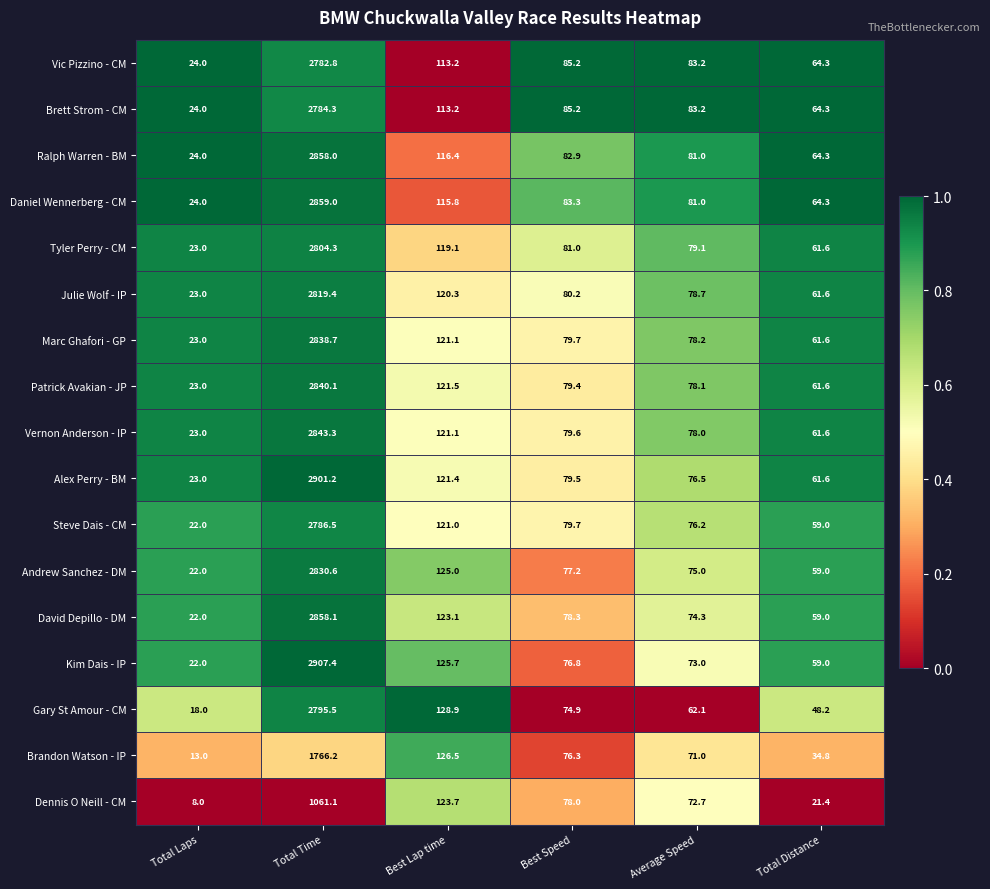

What is the difference between the highest and lowest values at Total Distance?

42.9